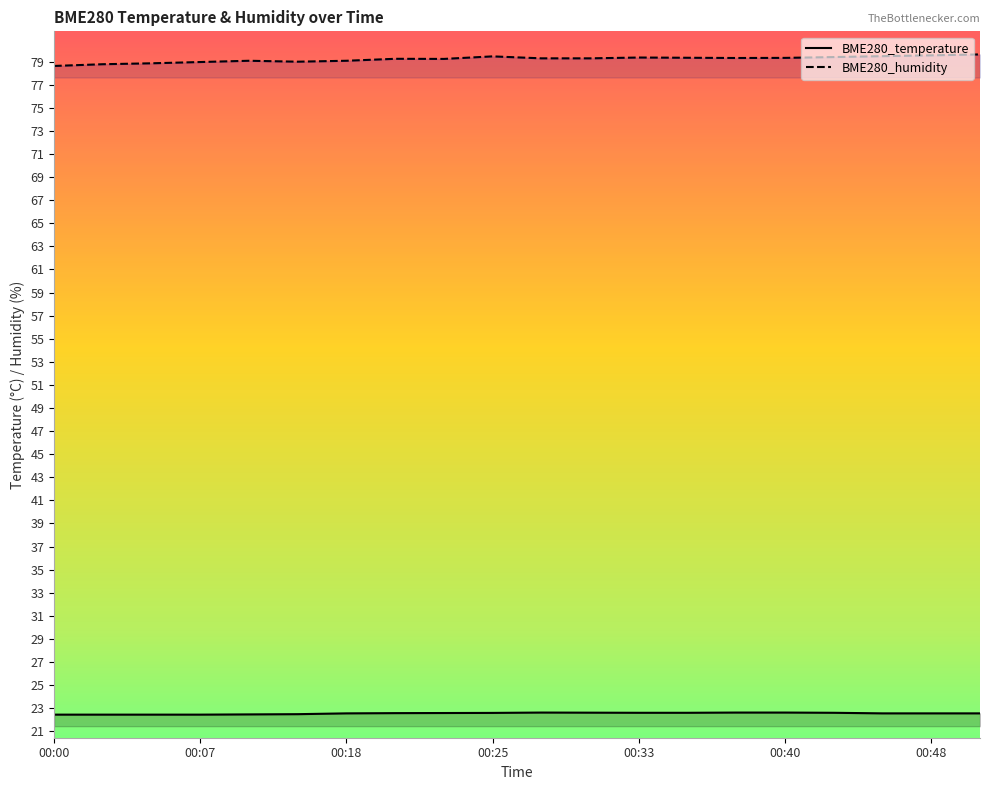

True or false: BME280_humidity and BME280_temperature intersect in this chart.

False